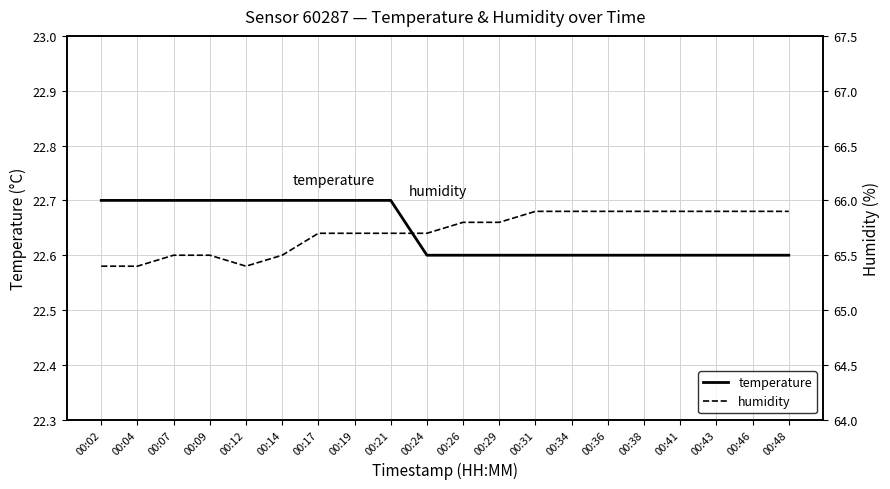

True or false: humidity and temperature cross at least once.

False